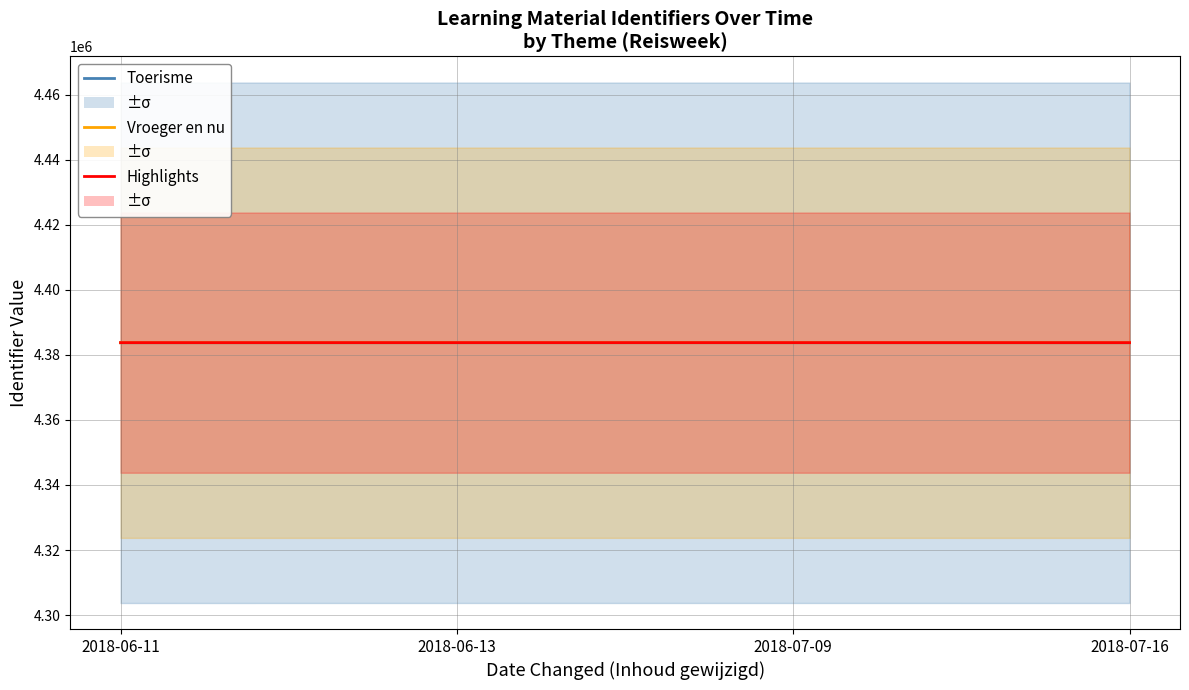

True or false: Highlights and Vroeger en nu cross at least once.

False